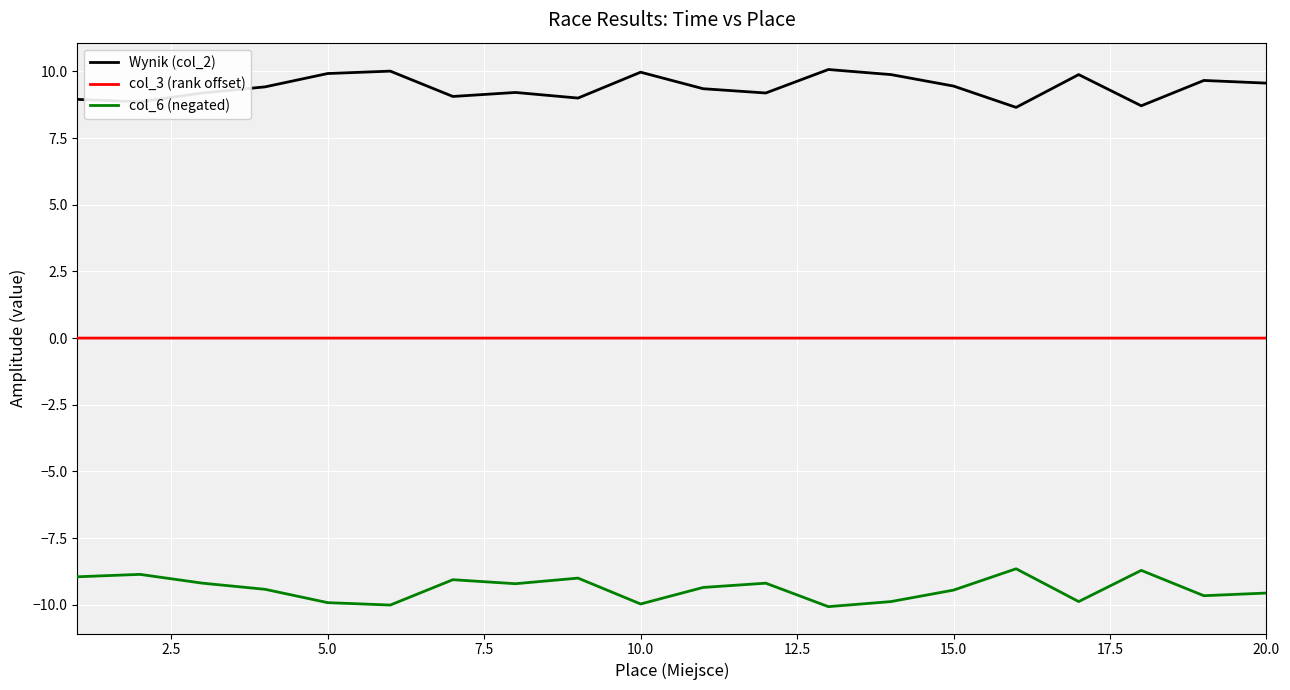

Does the chart display data point markers on the line(s)?

No